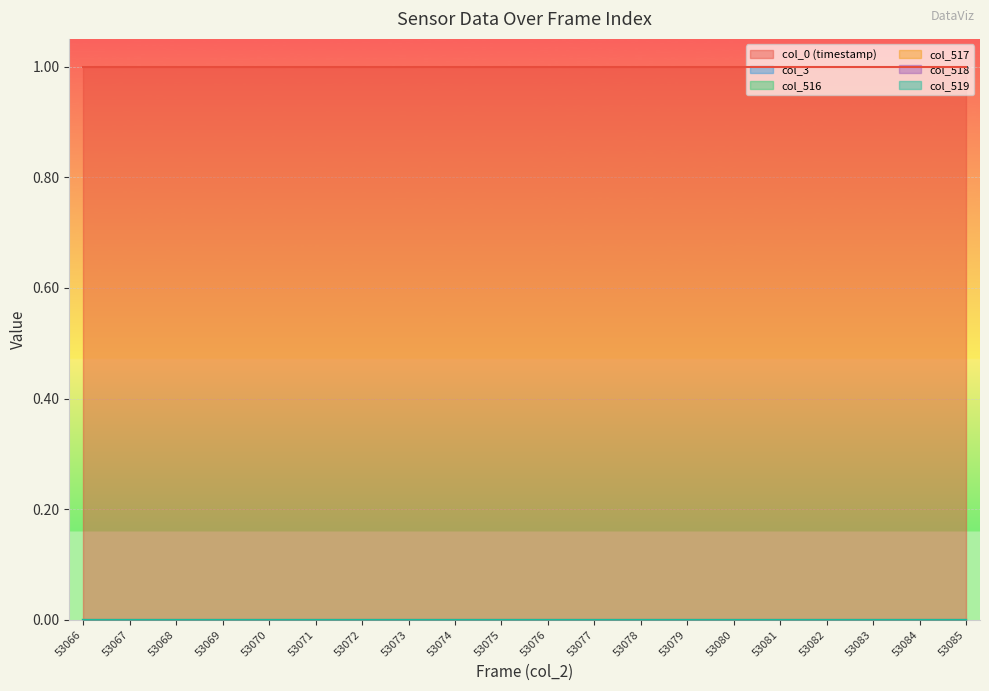

Which category has the lowest value across all series?

53066